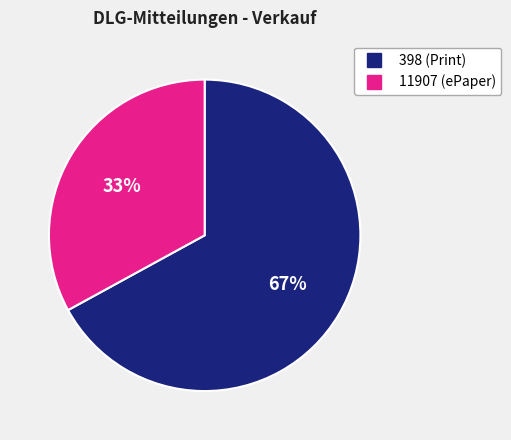

Is 11907 the majority of the pie?

No